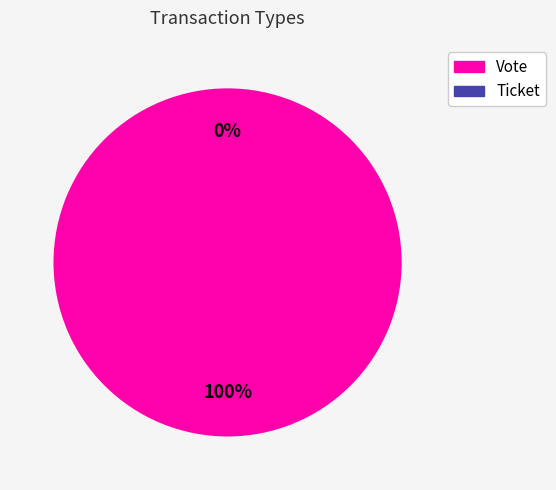

To the nearest percent, what is the average slice percentage?

50%